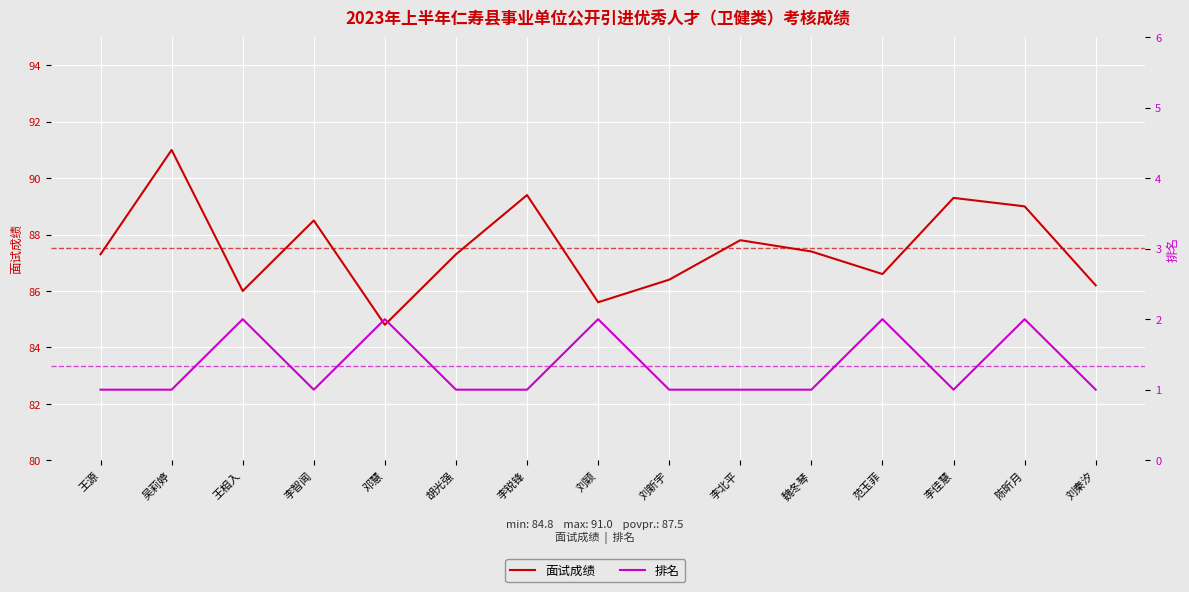

True or false: 排名 and 面试成绩 intersect in this chart.

False